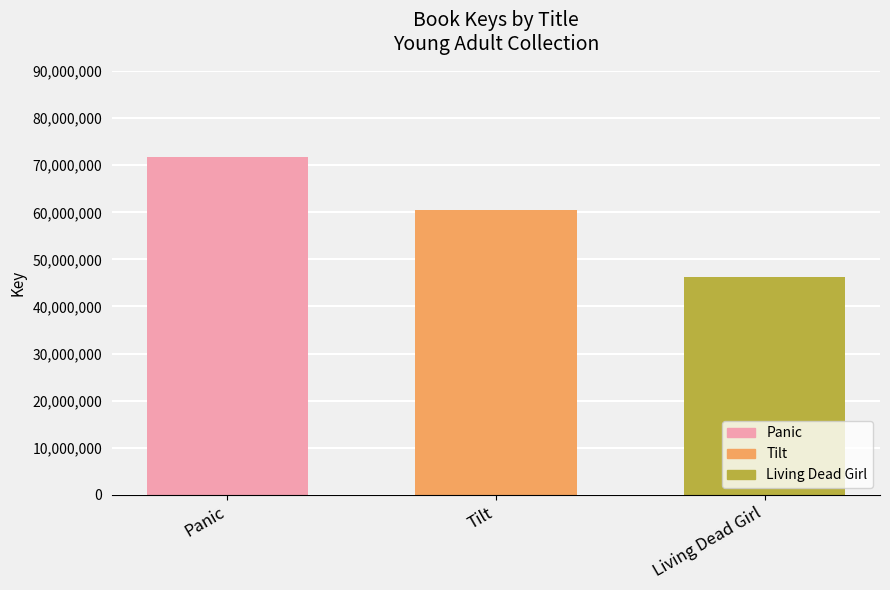

Is it true that the value at Living Dead Girl is 46306173?

True